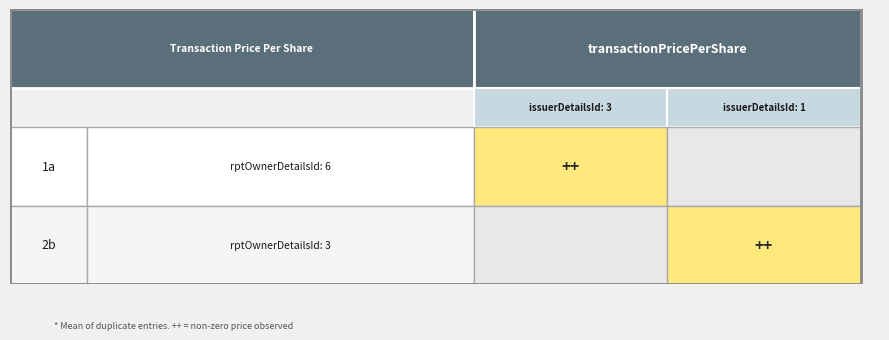

Count the number of data series in this chart.

2